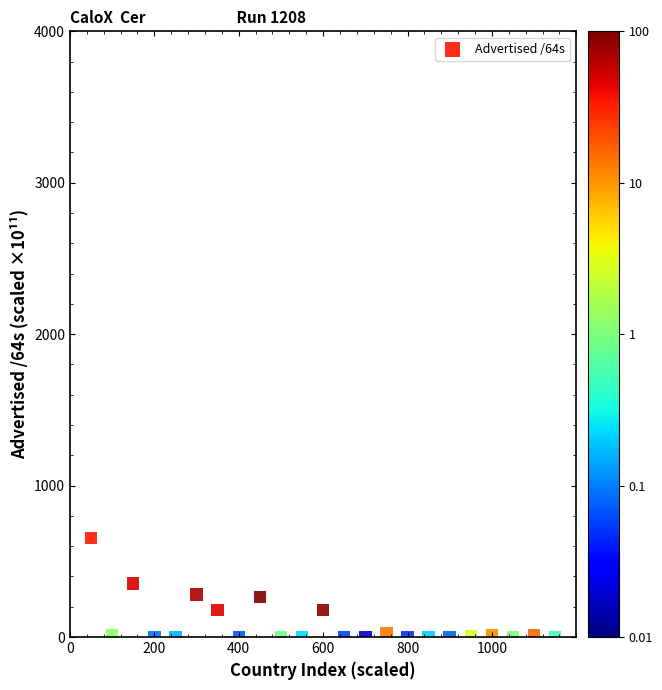

What is the range of Y values (max minus min)?

653.1